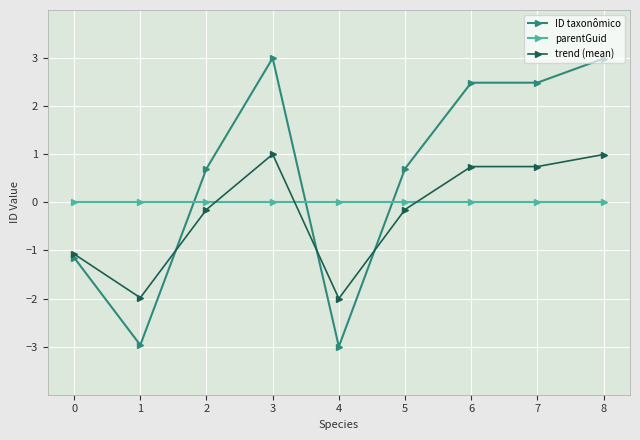

Rank the series at 0 from highest to lowest value.

parentGuid, trend (mean), ID taxonômico